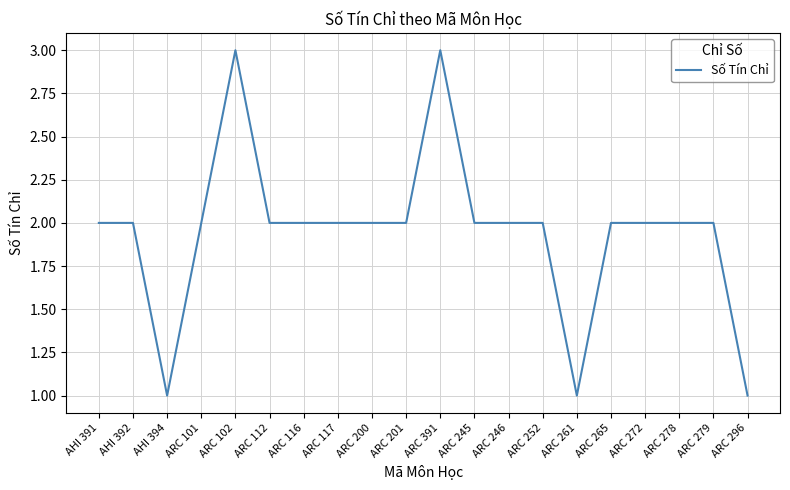

True or false: the data shows 2 at ARC 279.

True